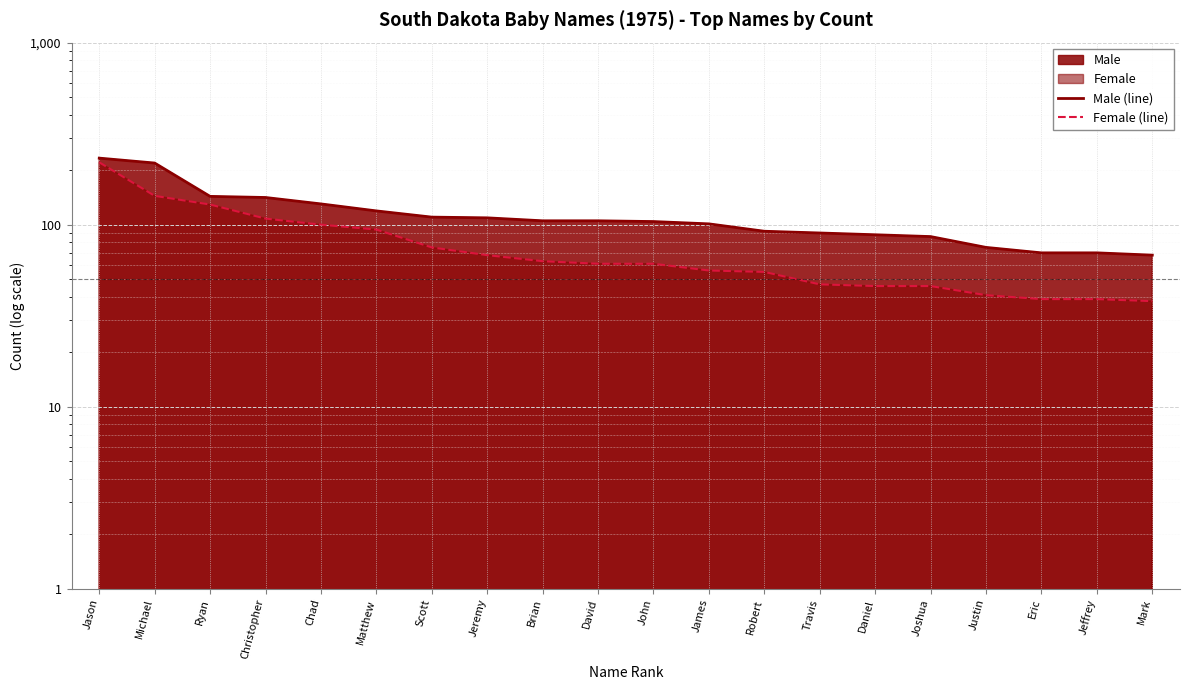

At which category is the sum across all series the highest?

Jason